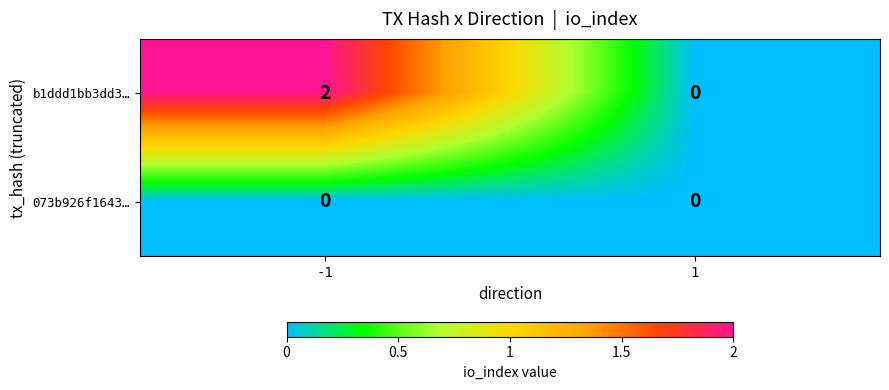

Count the number of data series in this chart.

2